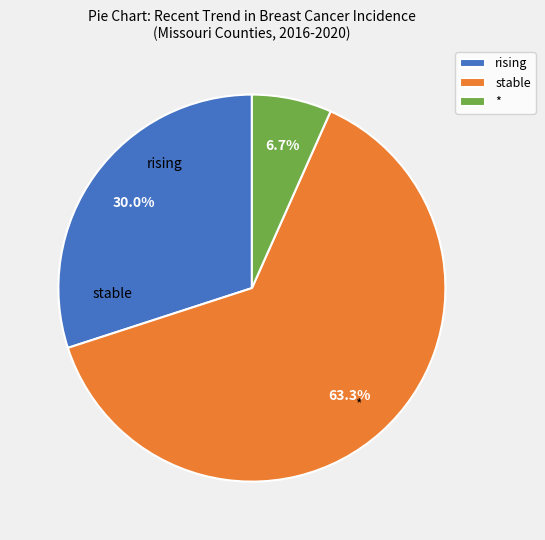

Combined, what portion of the pie is rising and *?

36.7%